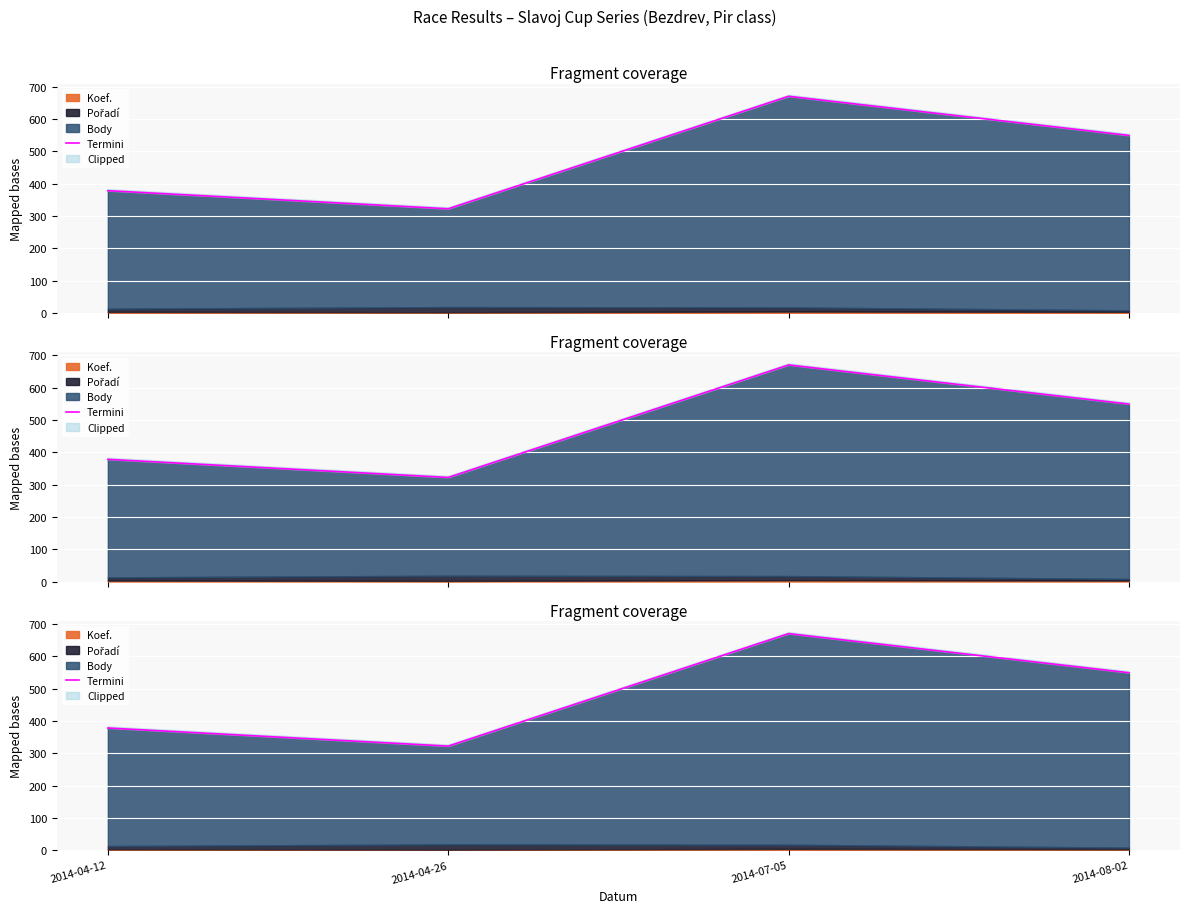

Reading left to right, transcribe all the data shown in this chart.

2014-04-12=378	2014-04-26=322	2014-07-05=670	2014-08-02=549